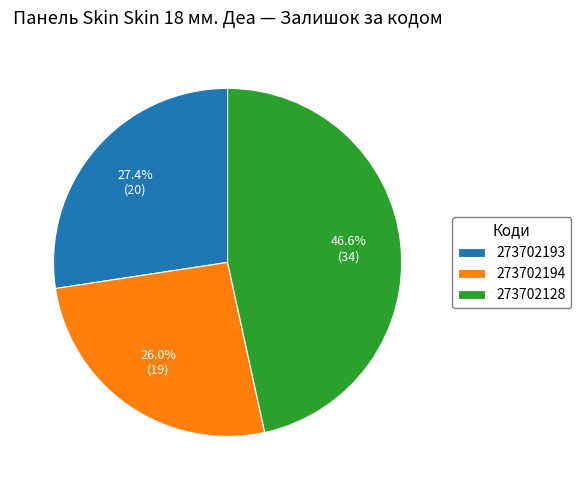

Between 273702128 and 273702194, which is larger?

273702128